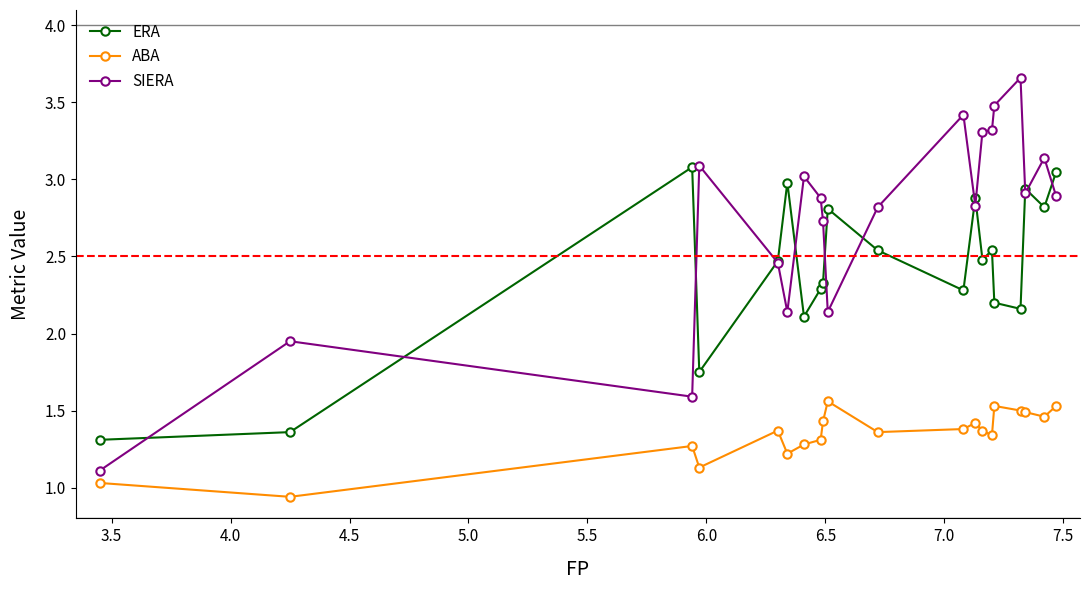

How many lines are shown in the chart?

3